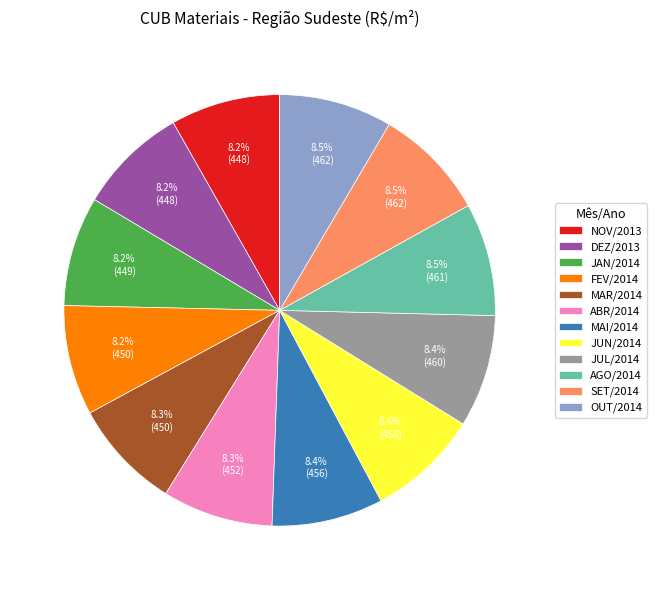

To the nearest percent, what portion does FEV/2014 represent?

8%